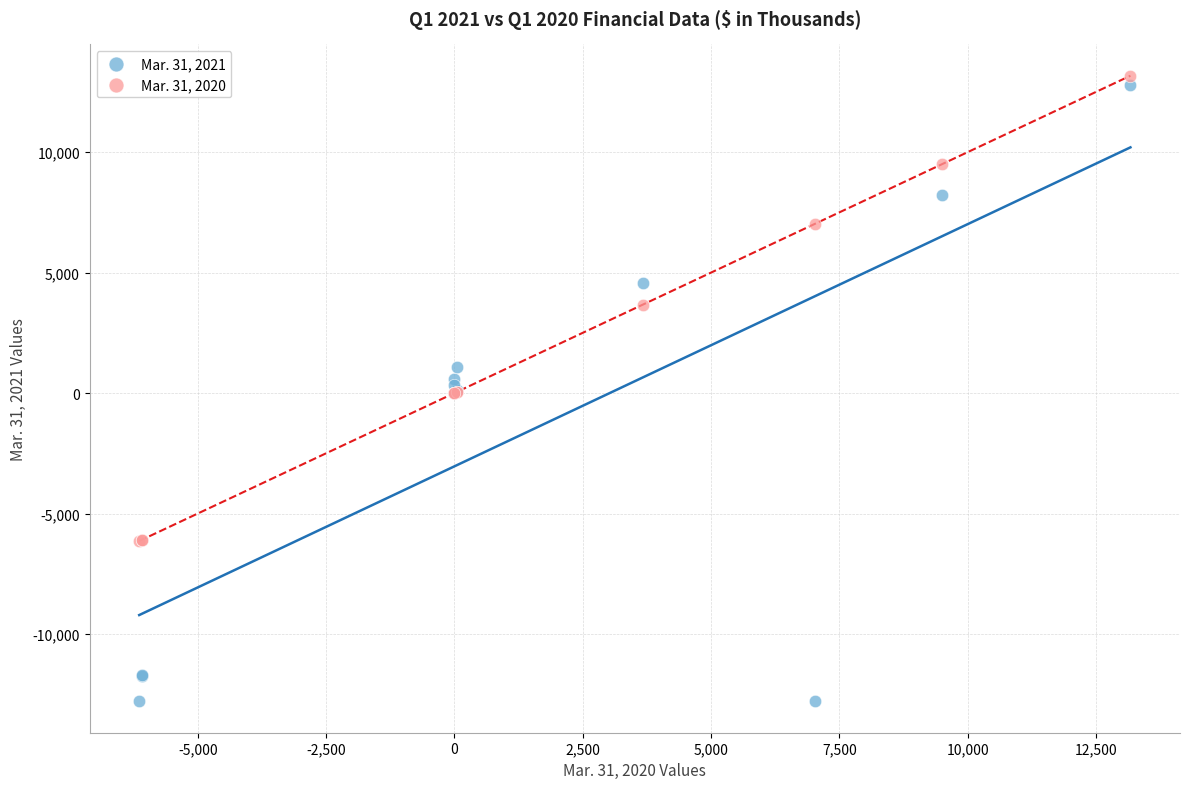

Which series has the widest spread of Y values?

Mar. 31, 2021